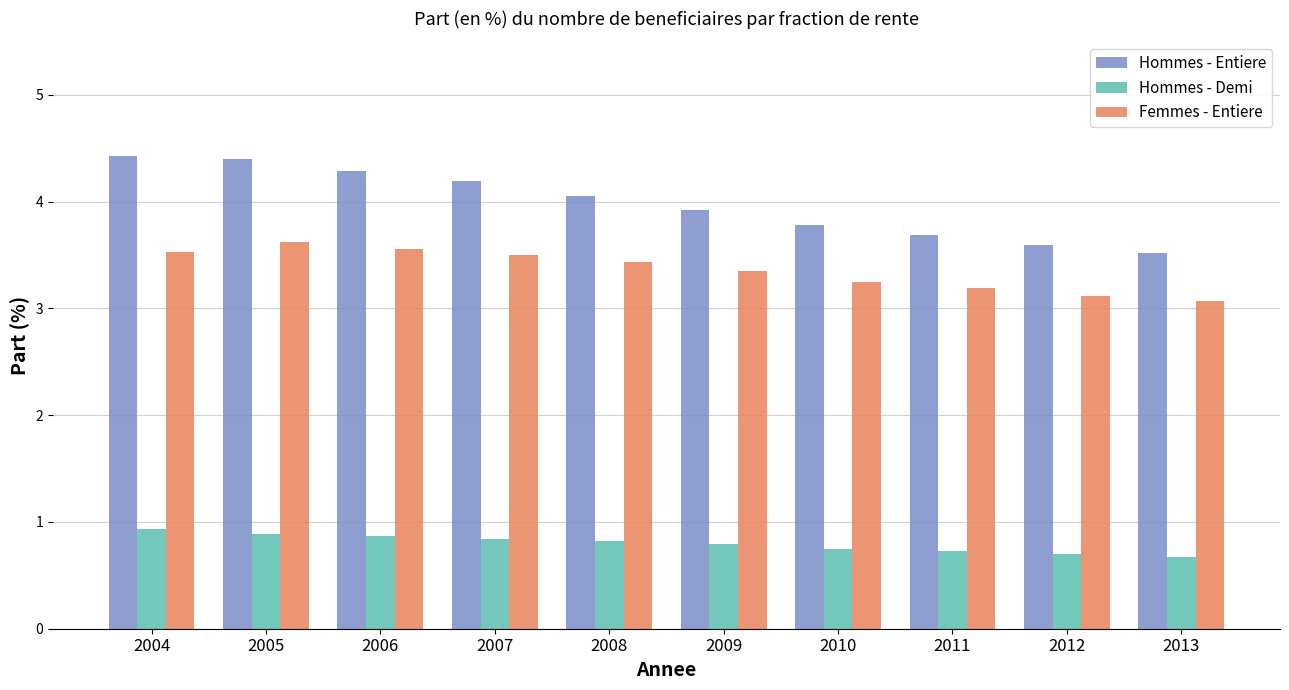

What is the maximum value for Hommes - Entiere?

4.4